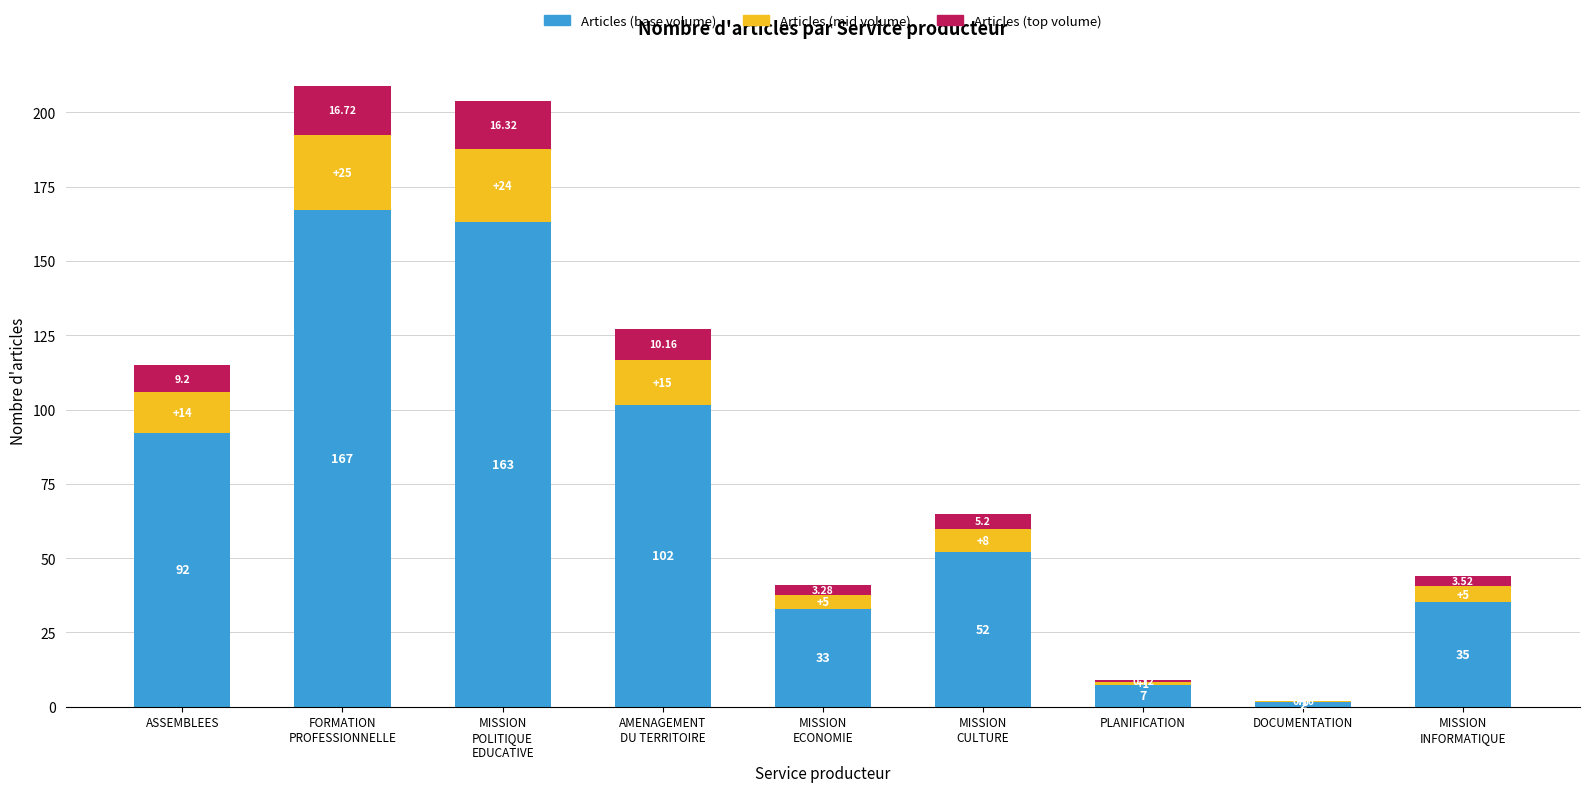

What is the total value across all series at ASSEMBLEES?

115.0